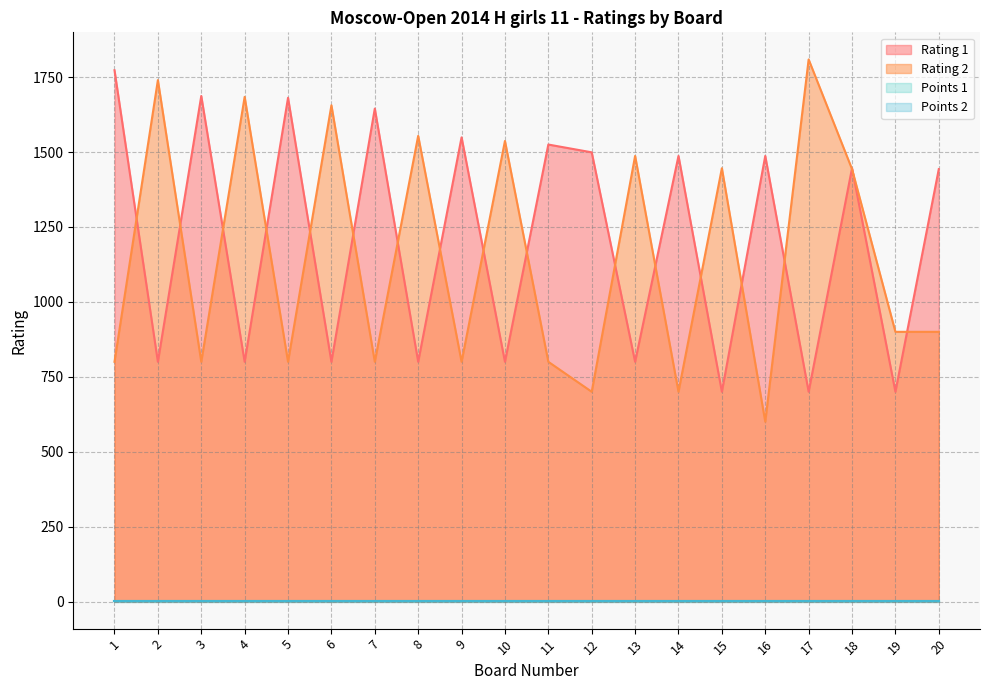

How many lines are shown in the chart?

4